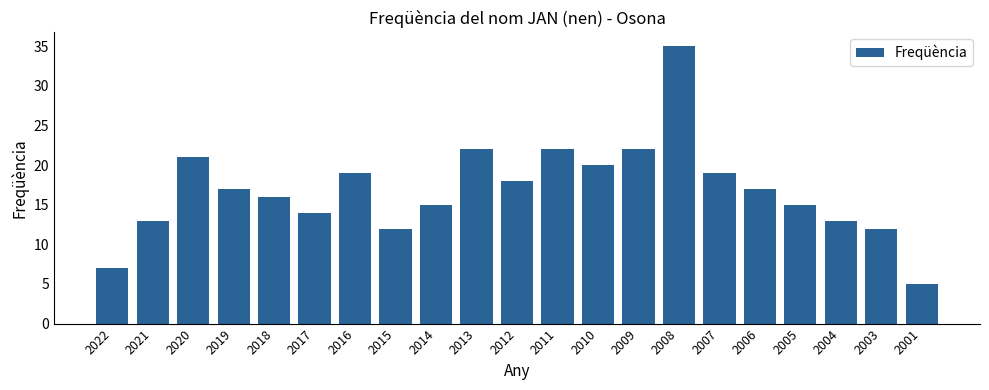

The value at 2012 is 30. True or false?

False